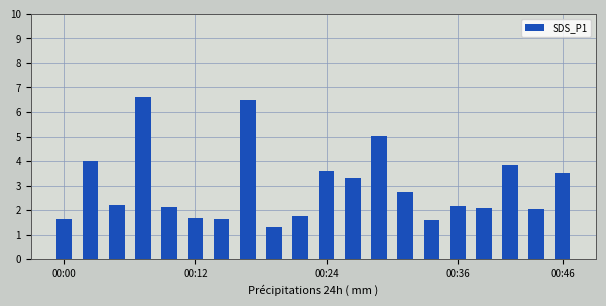

What is the minimum value shown in the chart?

1.3